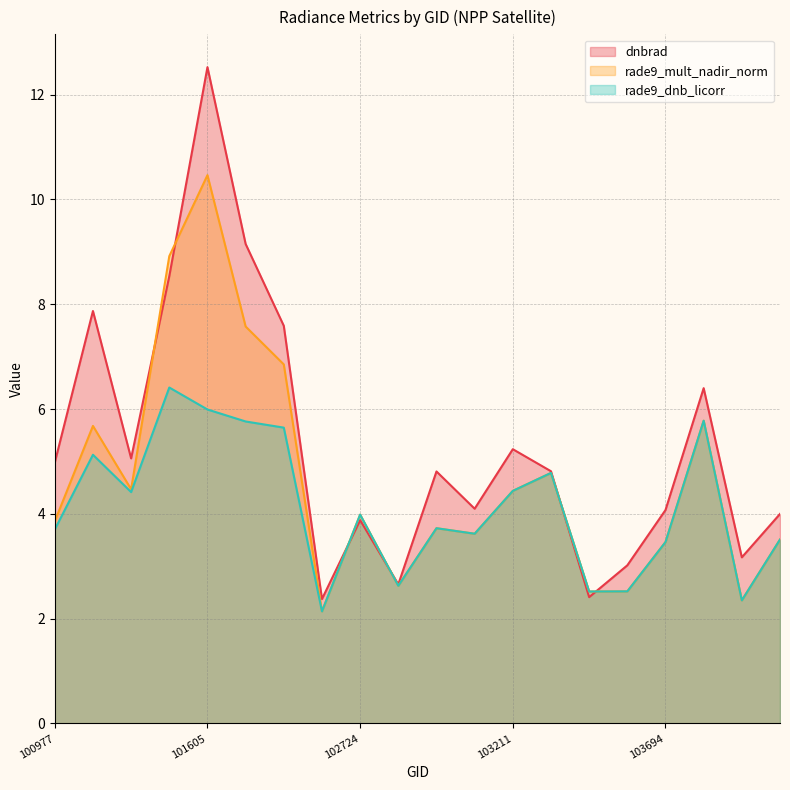

Count the number of data series in this chart.

3